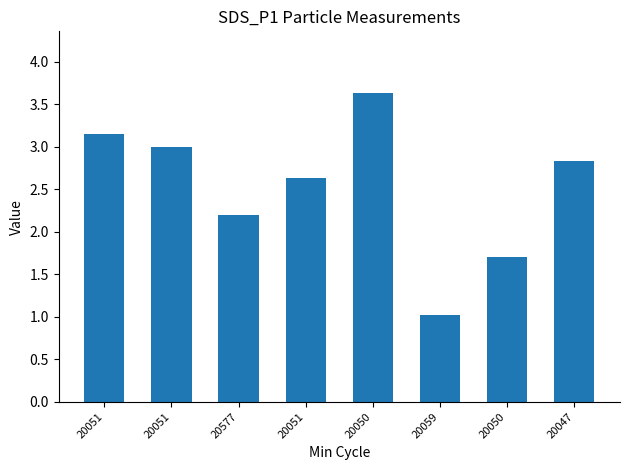

What is the maximum value shown in the chart?

3.6